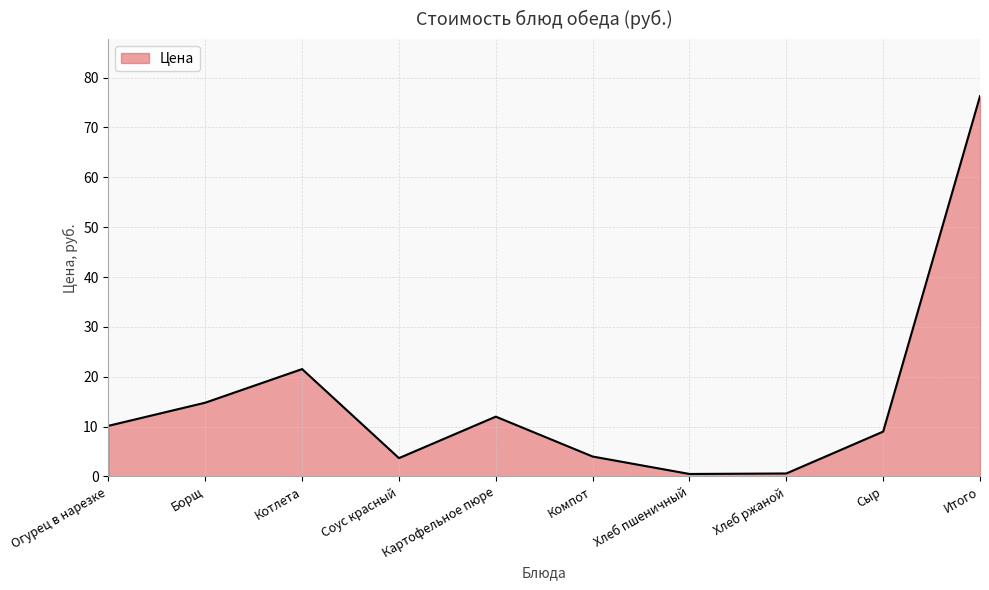

Between Котлета and Огурец в нарезке, which is larger?

Котлета